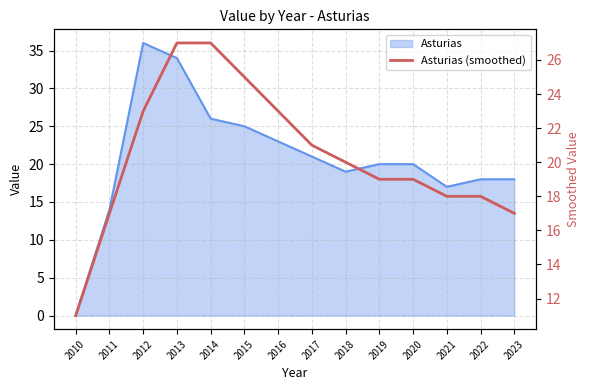

How many data points does each series have?

14